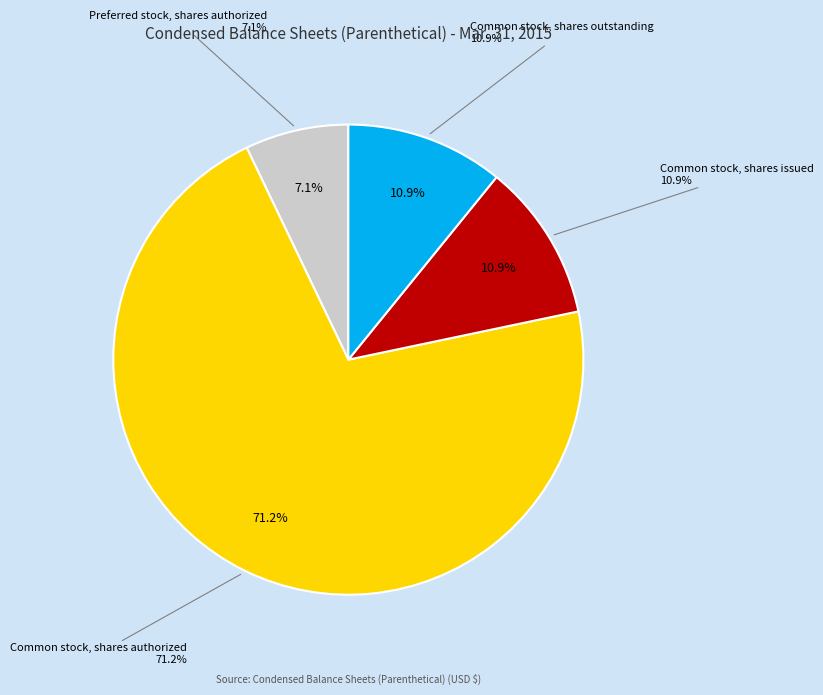

Is there any slice that represents more than half of the pie?

Yes